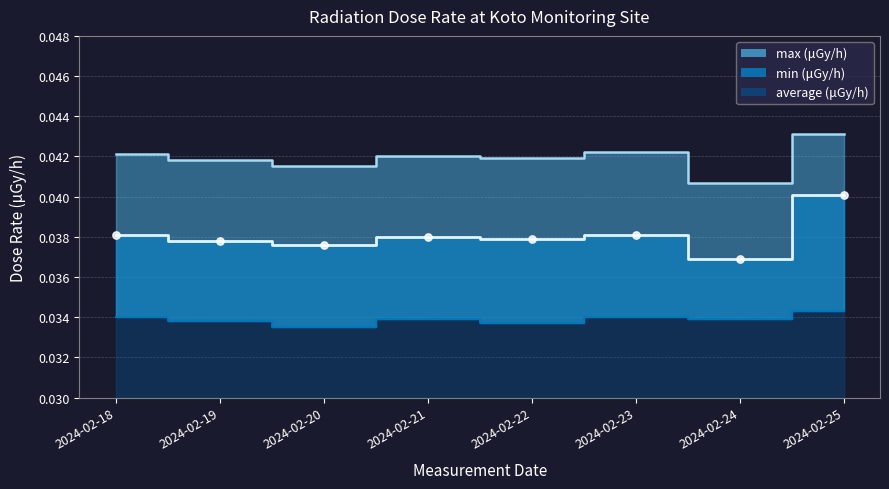

Which series reaches the maximum Y coordinate?

max